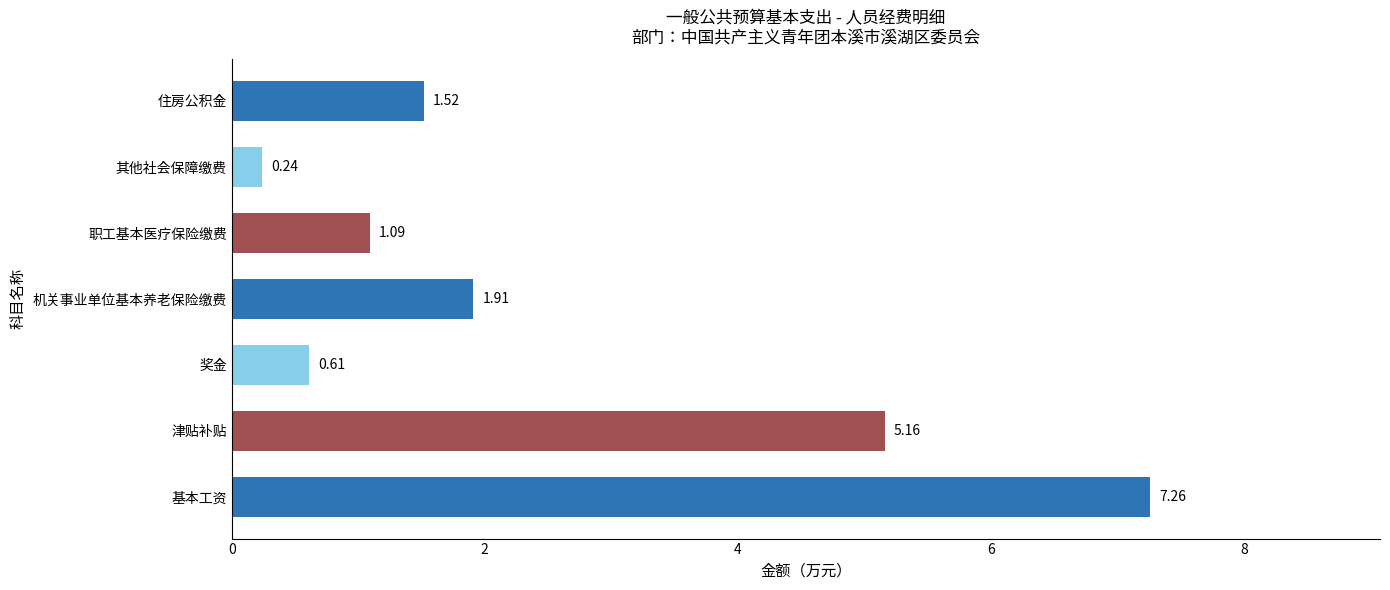

Which label corresponds to the smallest value in the chart?

其他社会保障缴费